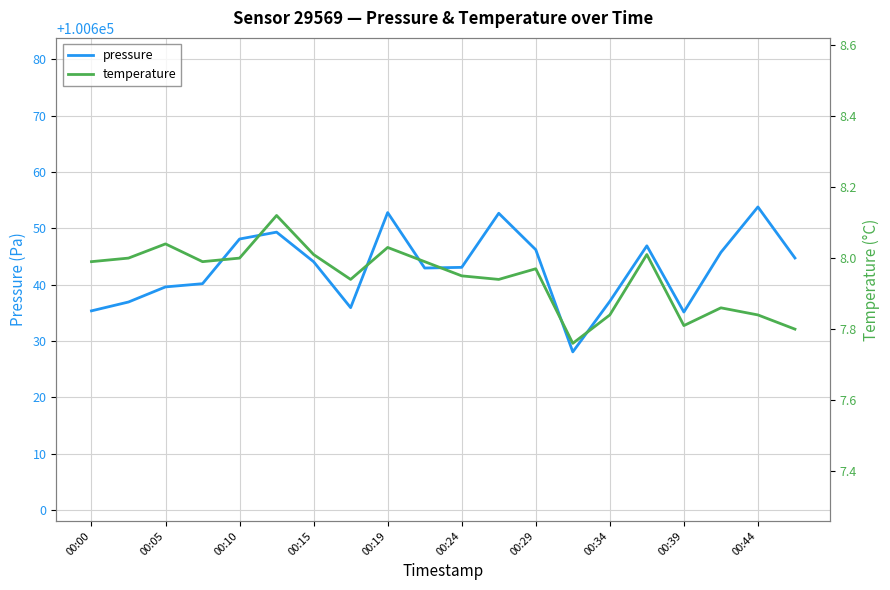

How many lines are shown in the chart?

2